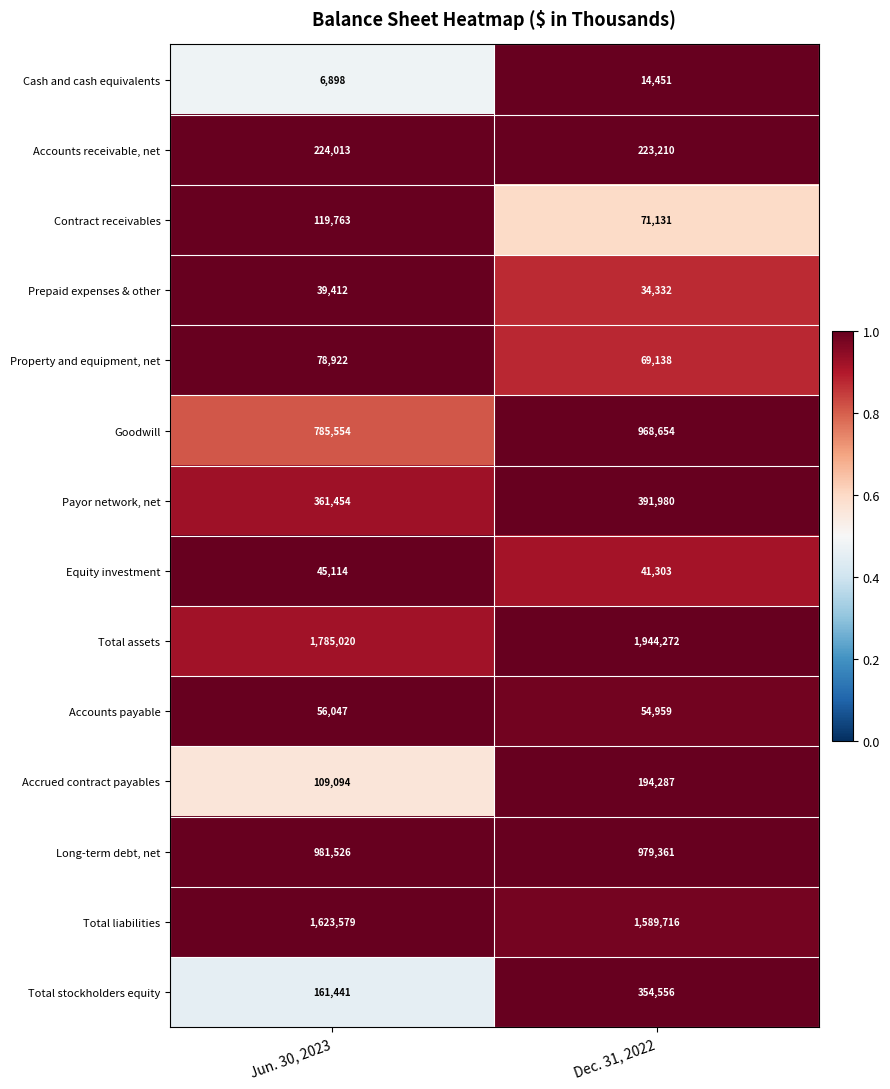

Which series changed the most between Jun. 30, 2023 and Dec. 31, 2022?

Total stockholders equity